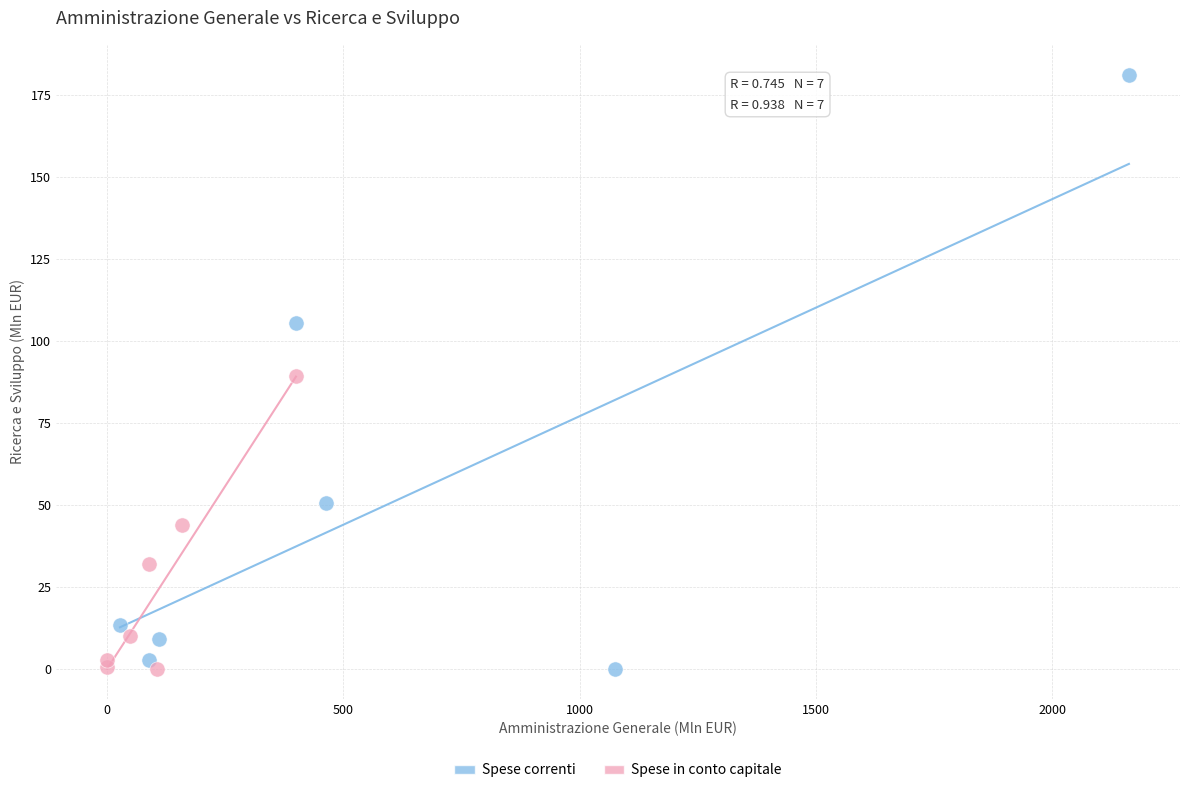

Which series contains the highest Y value?

Spese correnti